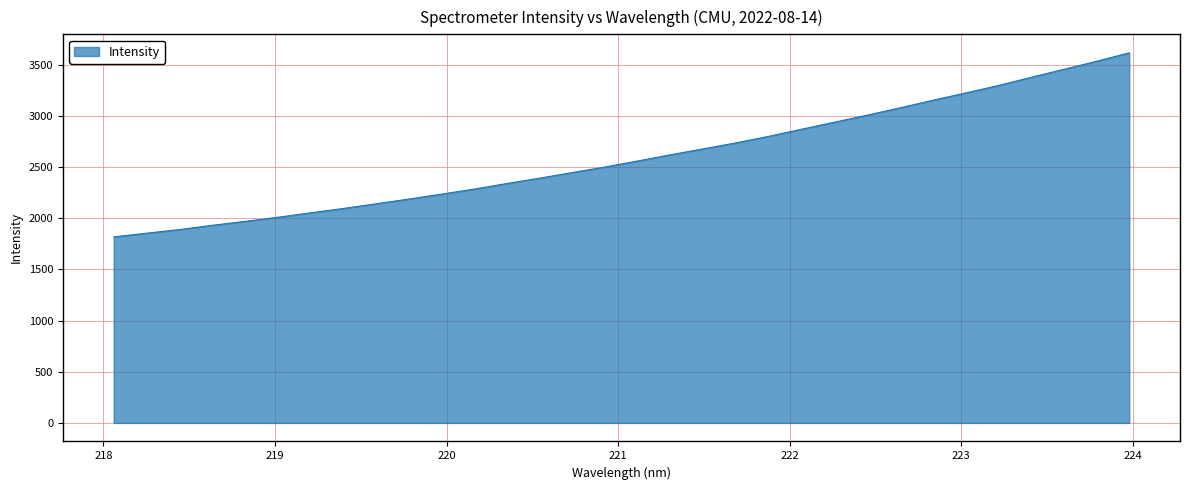

What is the maximum value shown in the chart?

3614.0